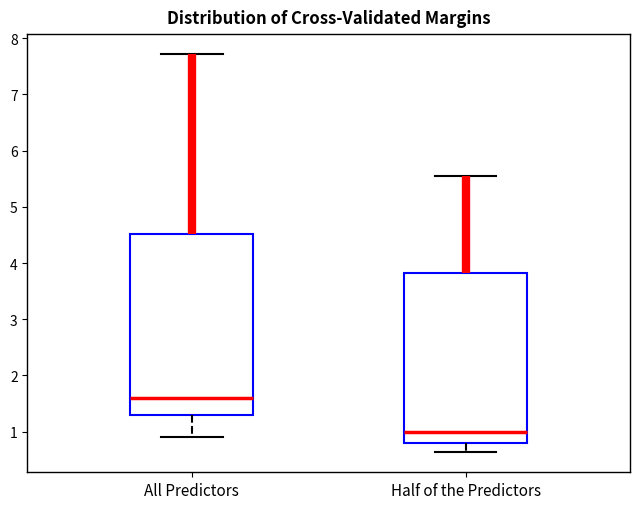

Which box's median line is the lowest?

Half of the Predictors